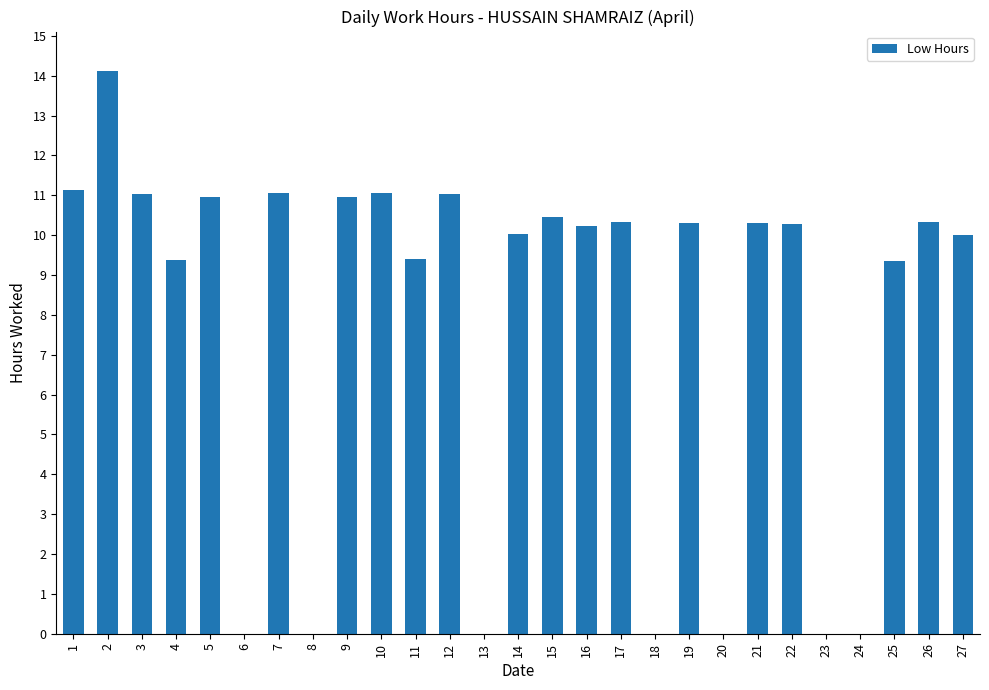

What is the sum of all values?

211.7